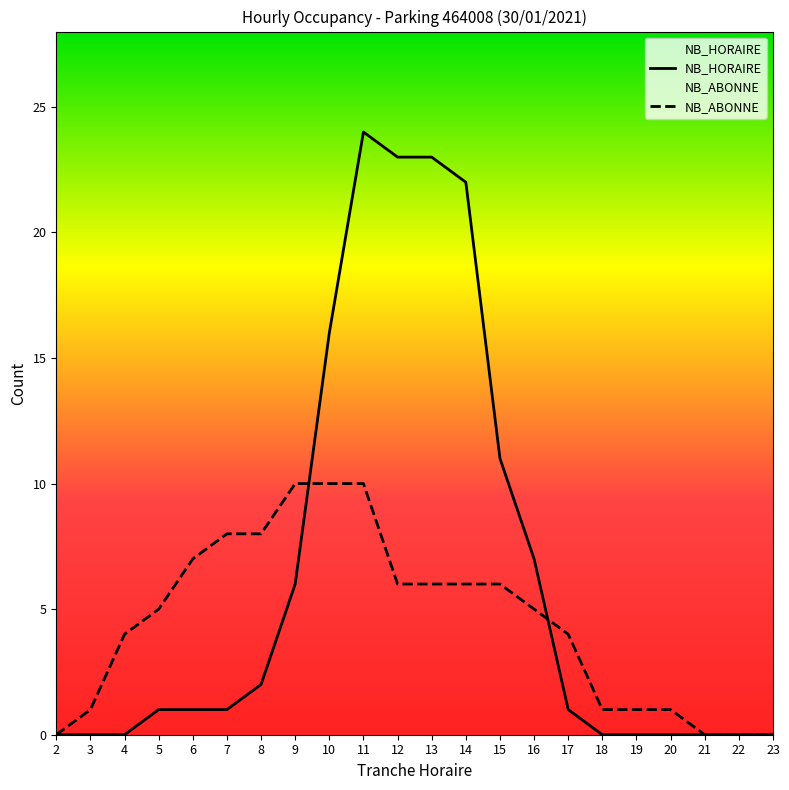

What is the total value across all series at 15?

17